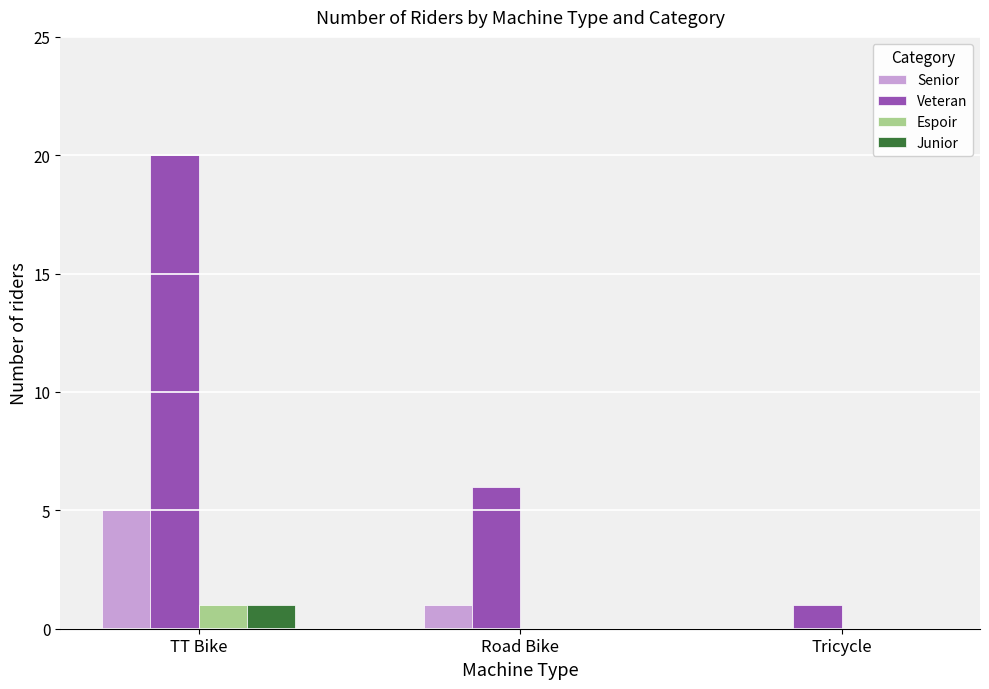

What is the sum of the Espoir values at TT Bike and Tricycle?

1